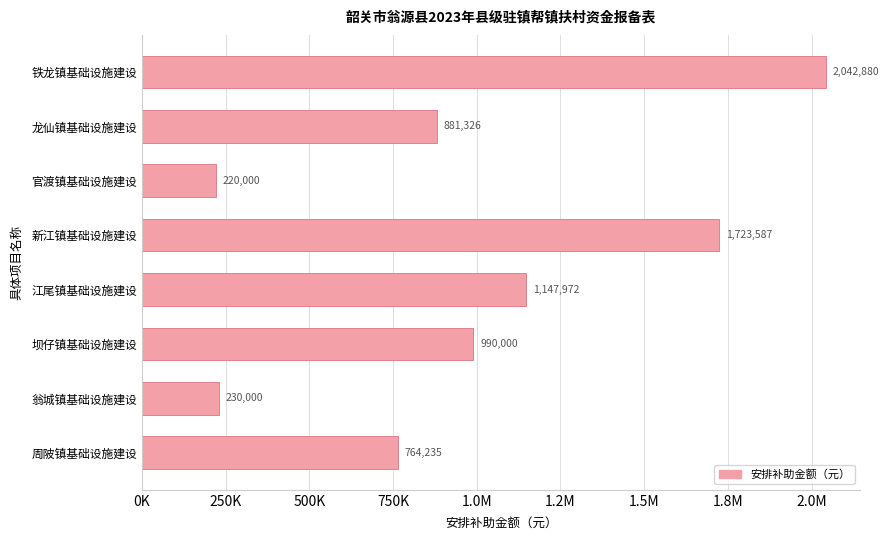

How many categories are shown in the chart?

8